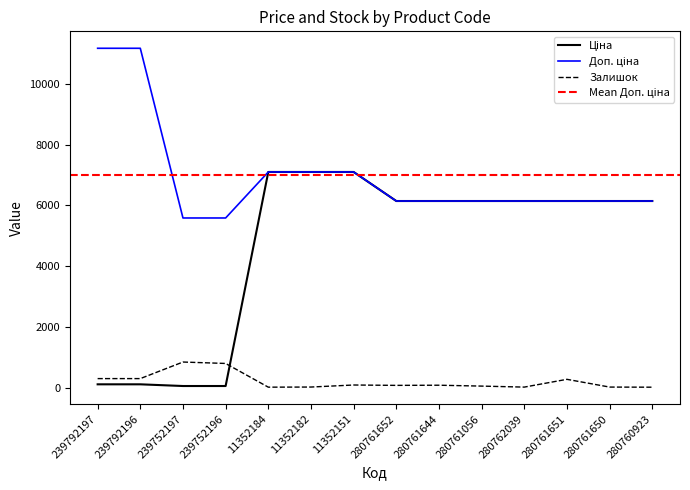

What is the lowest value of the Залишок series?

17.0